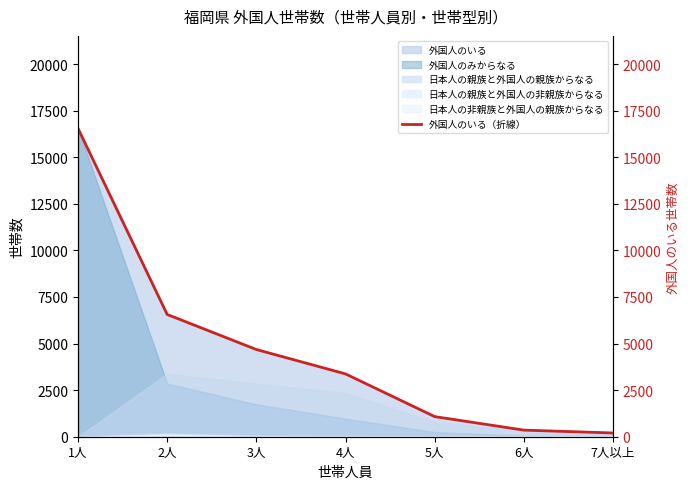

Between 2人 and 1人, which is larger?

1人